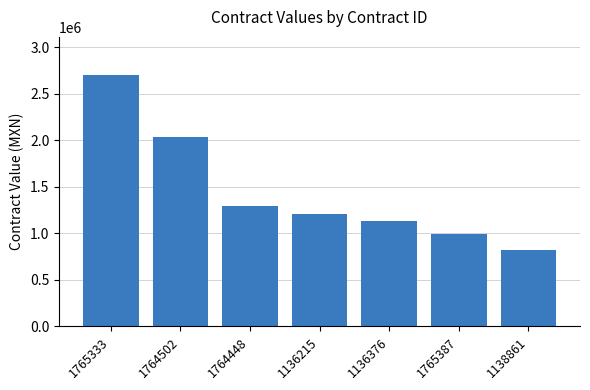

Which has a higher value, 1764448 or 1136376?

1764448